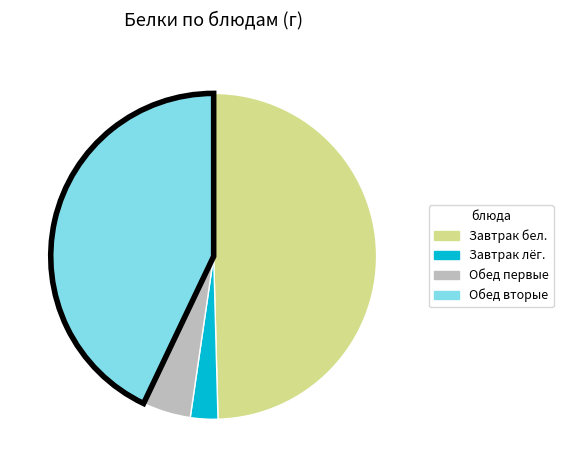

Do Завтрак бел. and Завтрак лёг. together represent more than half of the pie?

Yes